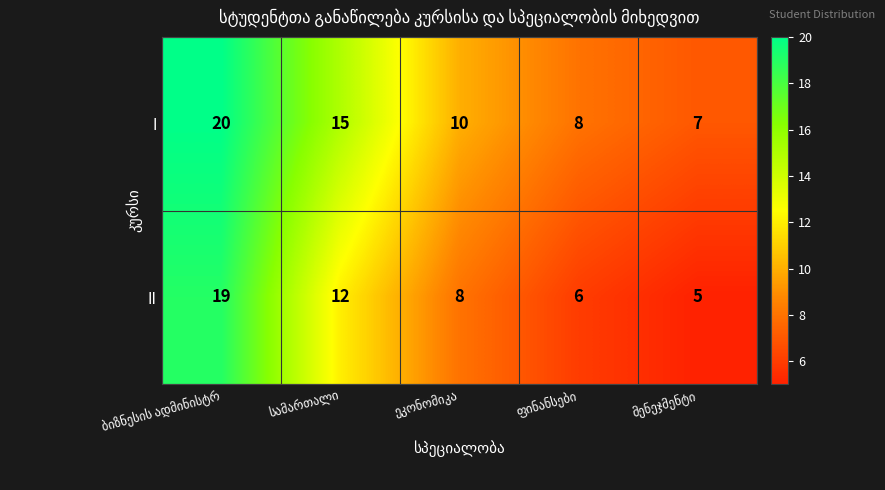

What is the maximum value for II?

19